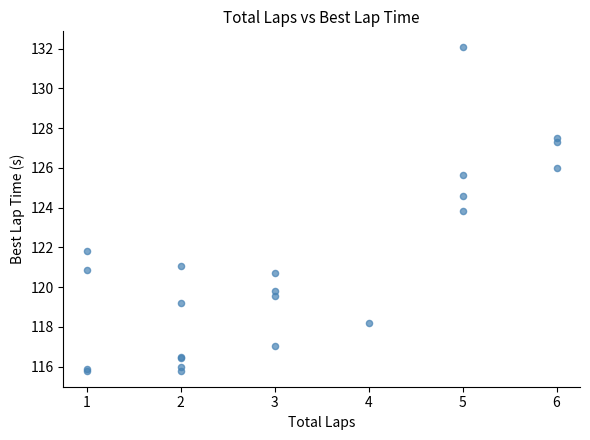

What Y value in the scatter plot is closest to 123?

123.8